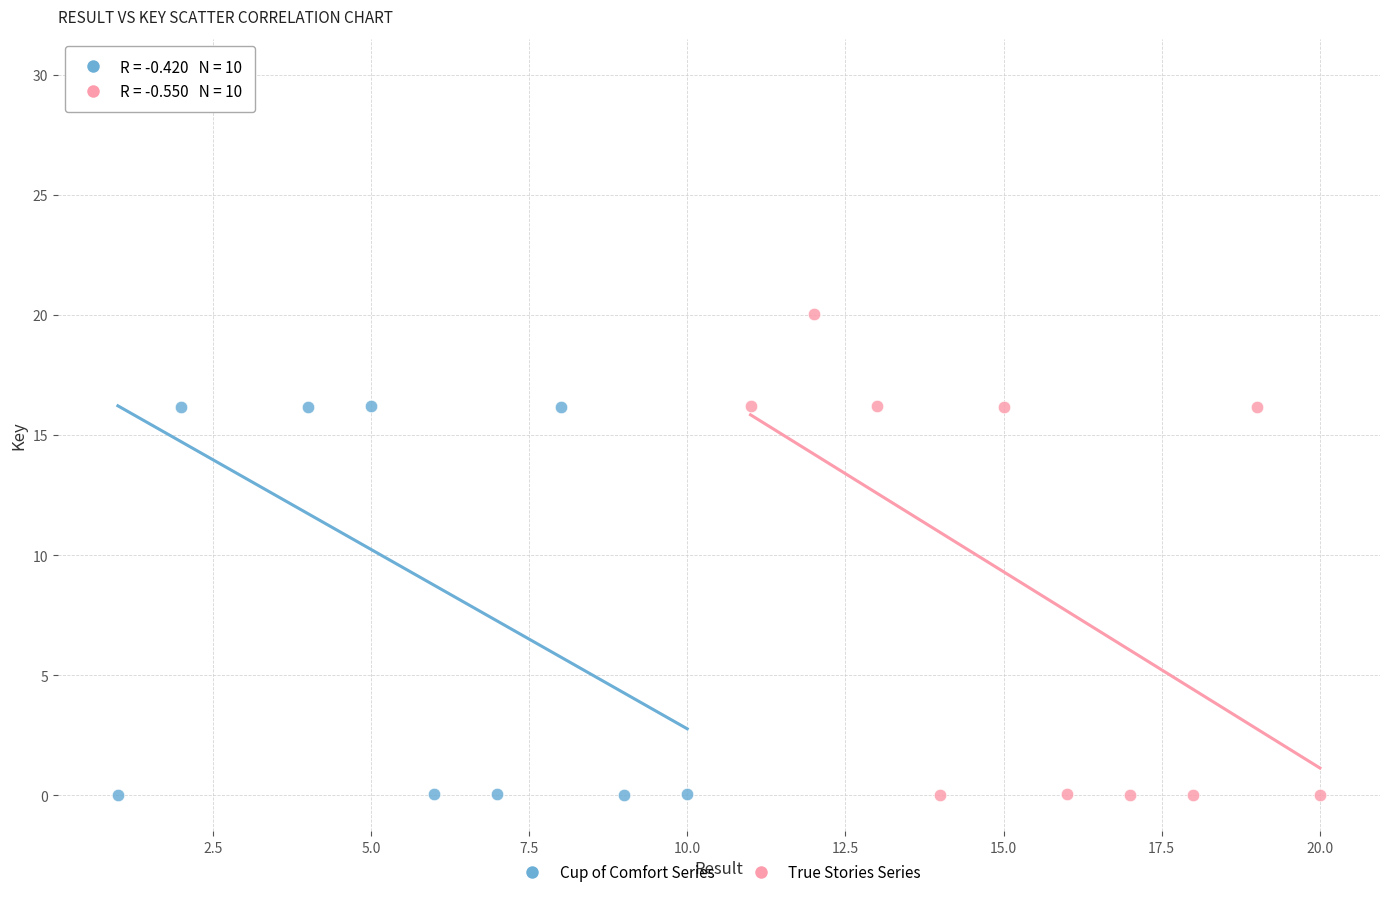

Which series contains the highest Y value?

Cup of Comfort Series